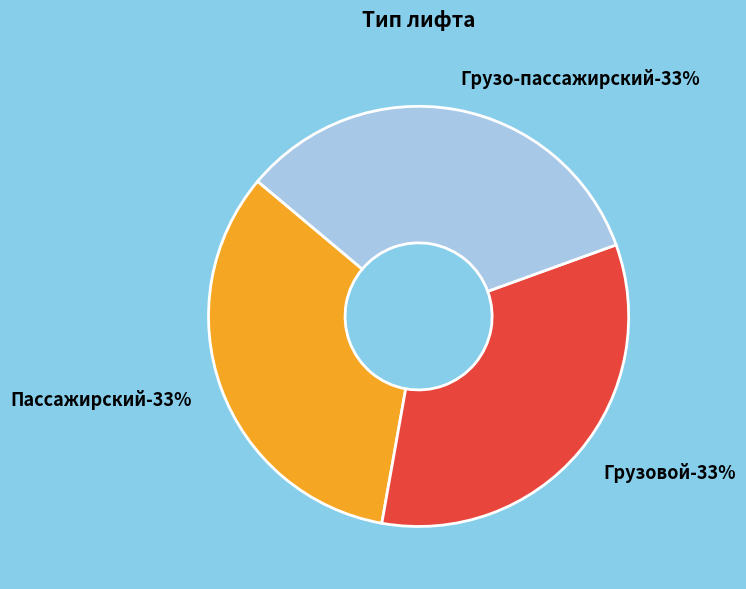

Which has a higher value, Грузо-пассажирский or Пассажирский?

Грузо-пассажирский